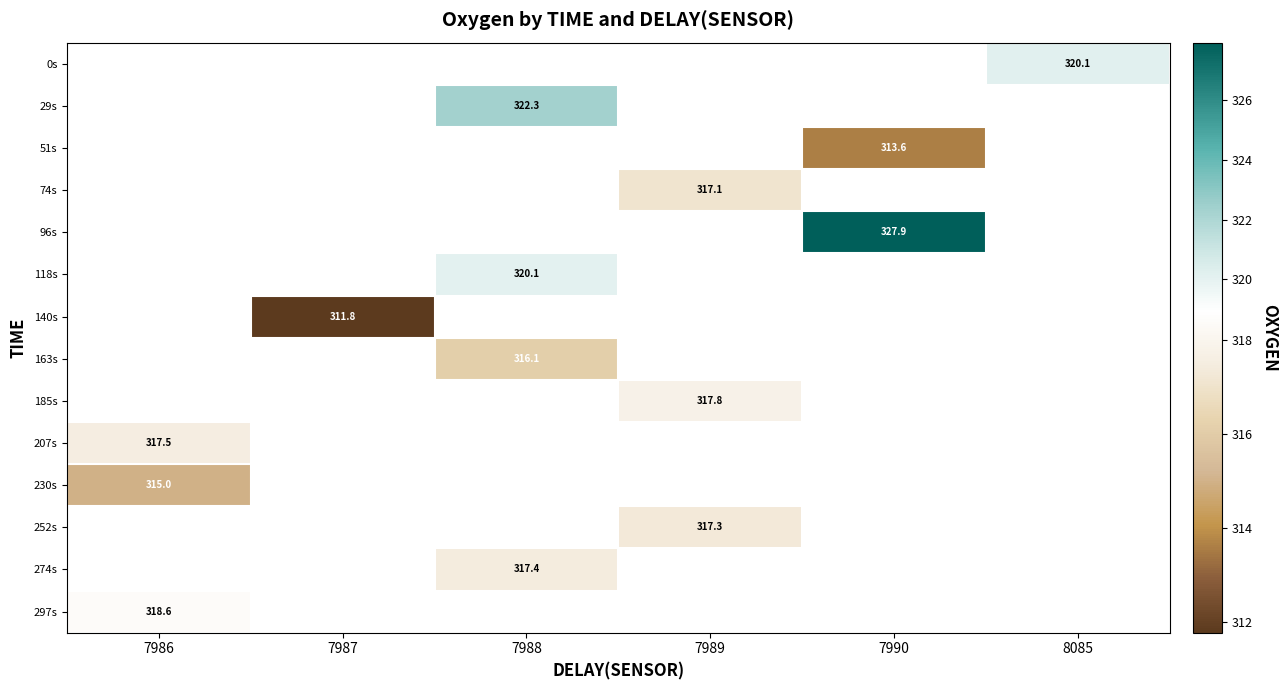

Count the number of categories in the chart.

6